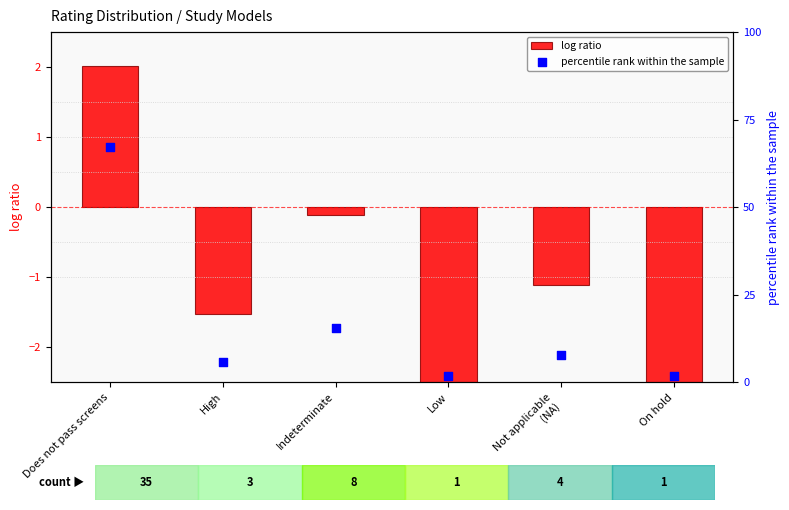

Which series has the largest total across all categories?

percentile rank within the sample